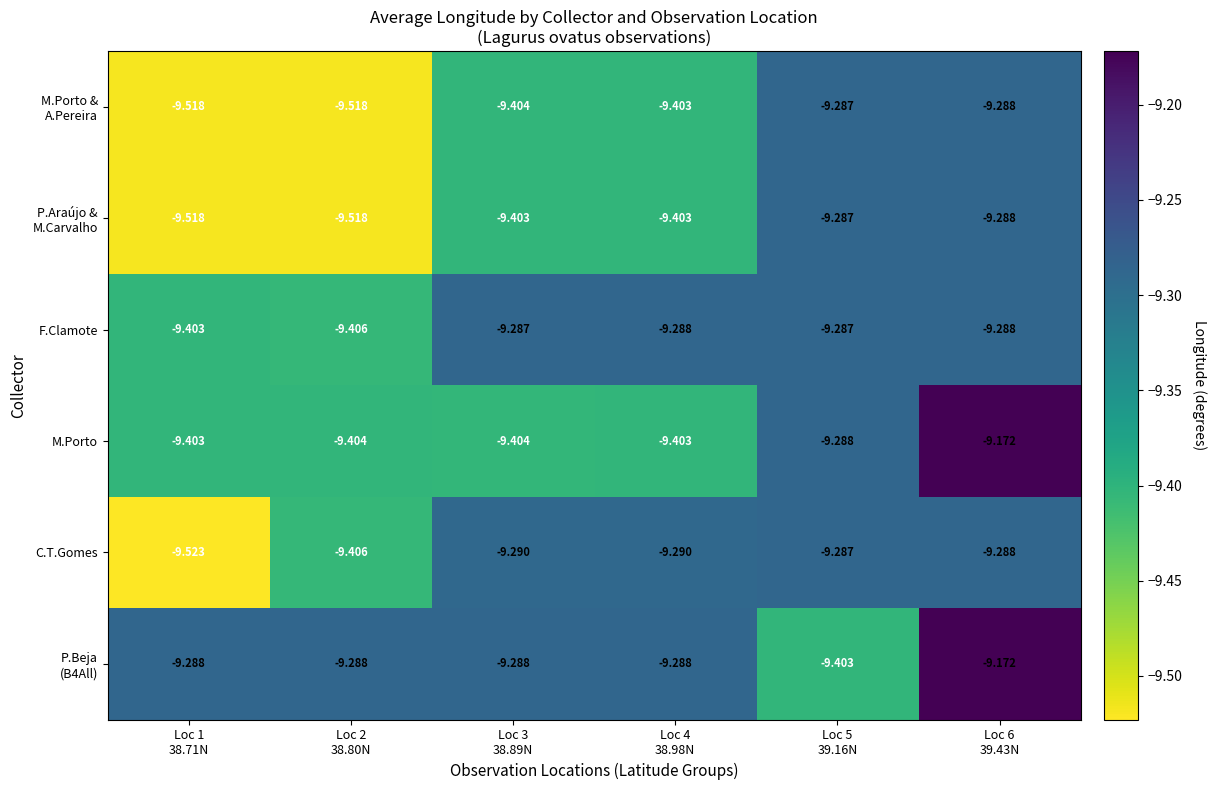

Which series has the widest spread of values?

C.T.Gomes